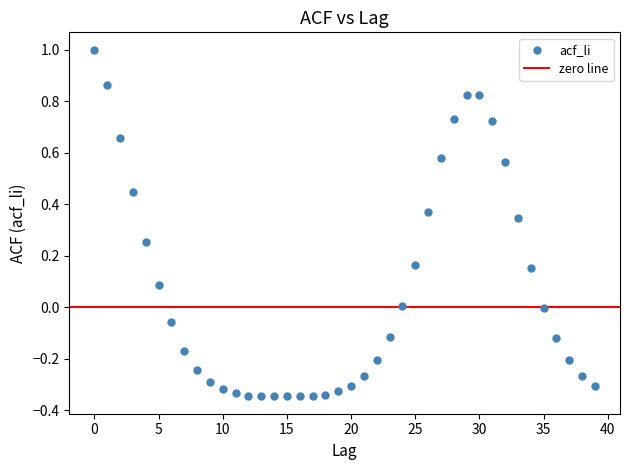

What is the range of Y values (max minus min)?

1.3